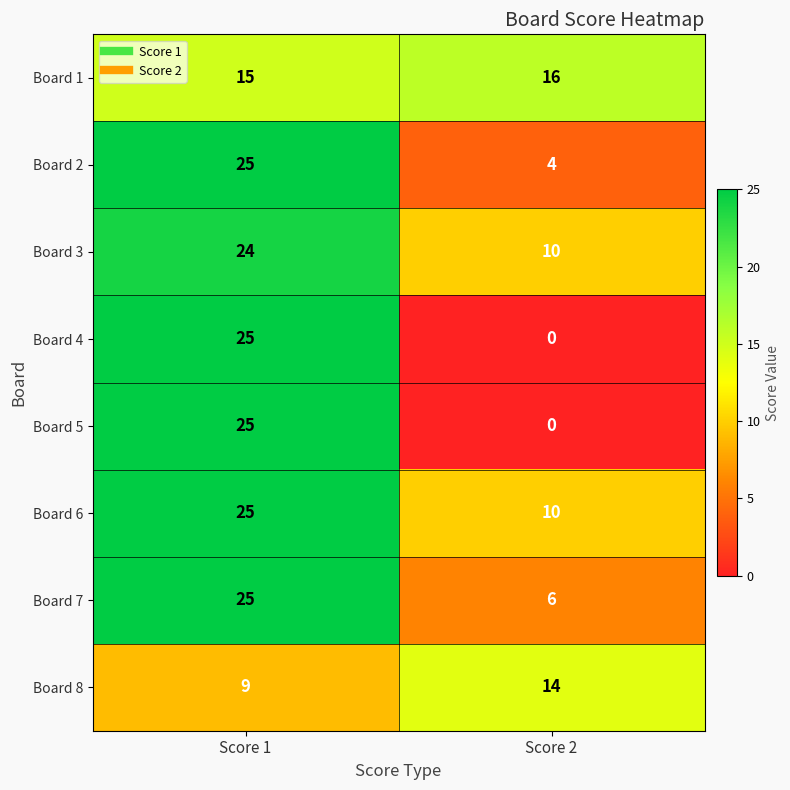

Reading left to right, extract all data points from this chart.

Board 1: Score 1=15	Score 2=16
Board 2: Score 1=25	Score 2=4
Board 3: Score 1=24	Score 2=10
Board 4: Score 1=25	Score 2=0
Board 5: Score 1=25	Score 2=0
Board 6: Score 1=25	Score 2=10
Board 7: Score 1=25	Score 2=6
Board 8: Score 1=9	Score 2=14